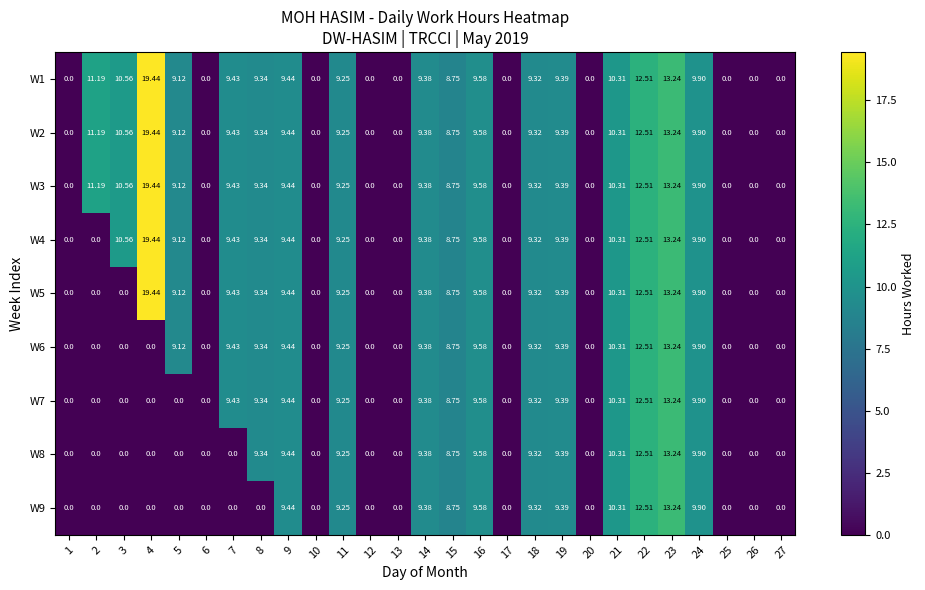

Is the value of W7 at 27 greater than the value of W6 at 7?

No